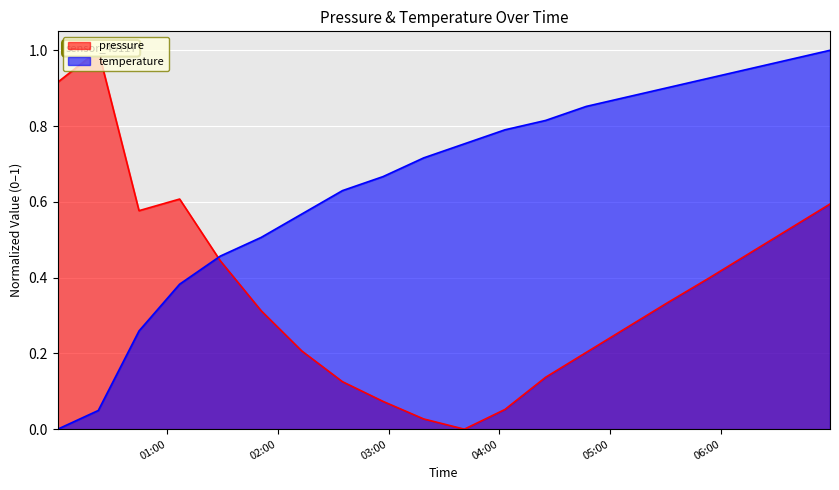

What is the approximate value of pressure at 2023-03-04T05:53:00?

0.4